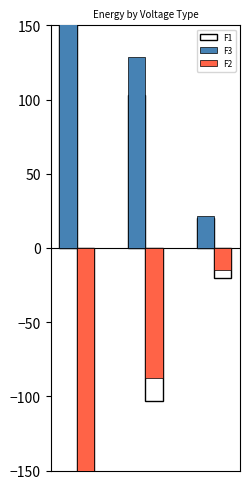

What is the value of the F2 bar at the 3rd from the left?

-15.1